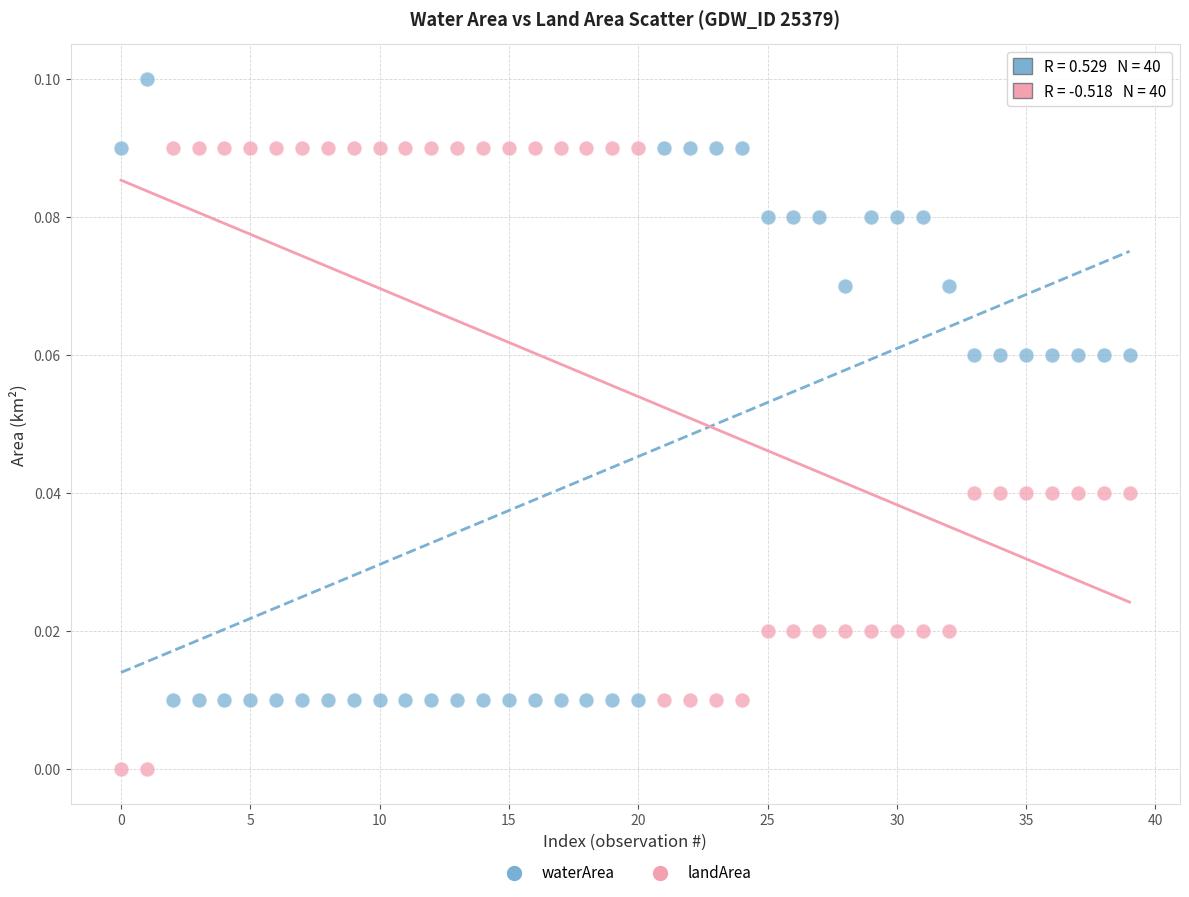

Which series reaches the minimum Y coordinate?

landArea